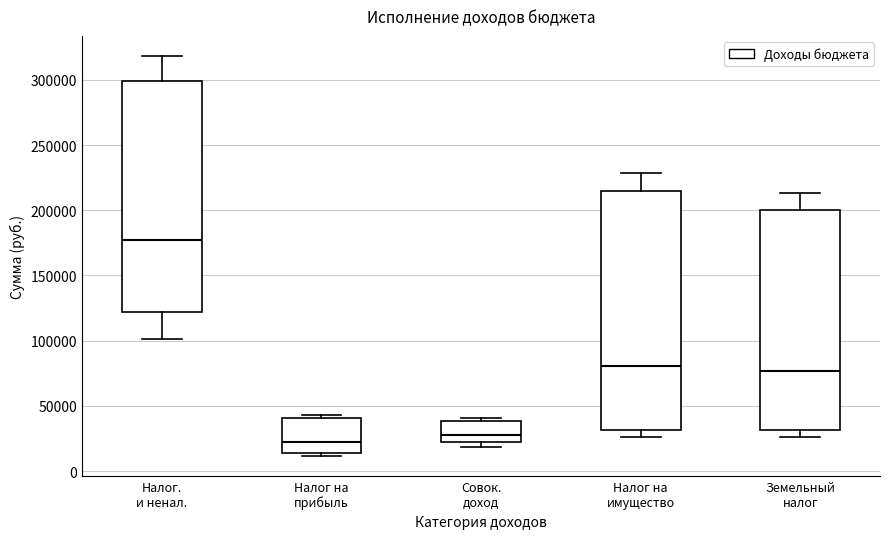

Reading left to right, read every box against the y-axis: the position of its median line, the range the box covers, and the ends of its whiskers. The values are not printed on the chart, so give them approximately, as read against the axis.

Налог. и ненал.: median 175000, box 120000 to 300000, whiskers 100000 to 320000
Налог на прибыль: median 20000, box 15000 to 40000, whiskers 10000 to 45000
Совок. доход: median 30000, box 20000 to 40000, whiskers 20000 (just below the box's lower edge) to 40000 (just above the box's upper edge)
Налог на имущество: median 80000, box 30000 to 215000, whiskers 25000 to 230000
Земельный налог: median 75000, box 30000 to 200000, whiskers 25000 to 215000